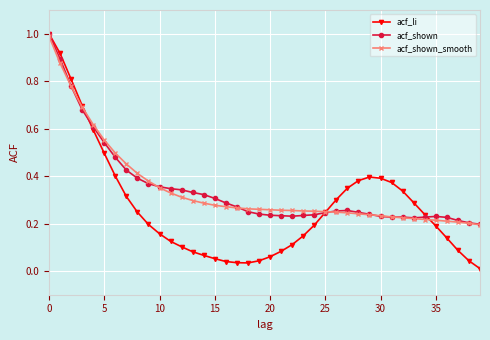

Which series has the widest spread of values?

acf_li